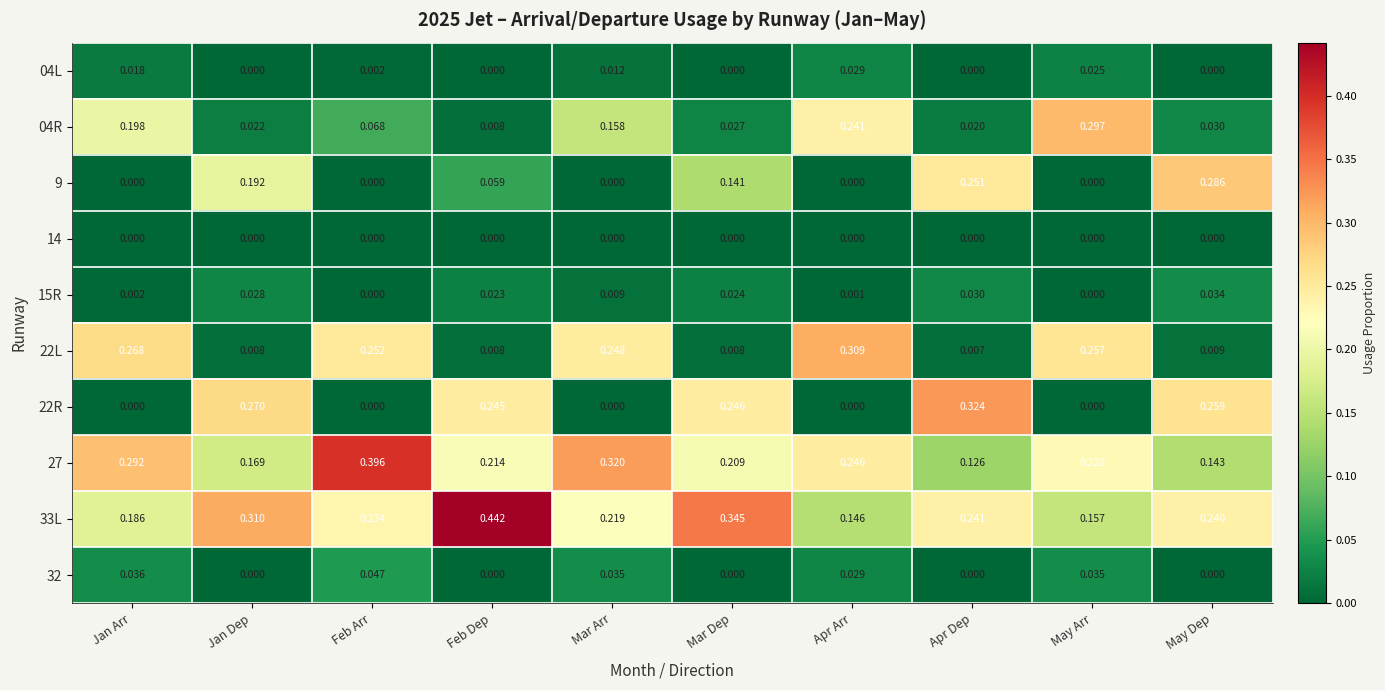

Rank the categories by 33L value from lowest to highest.

Apr Arr, May Arr, Jan Arr, Mar Arr, Feb Arr, May Dep, Apr Dep, Jan Dep, Mar Dep, Feb Dep